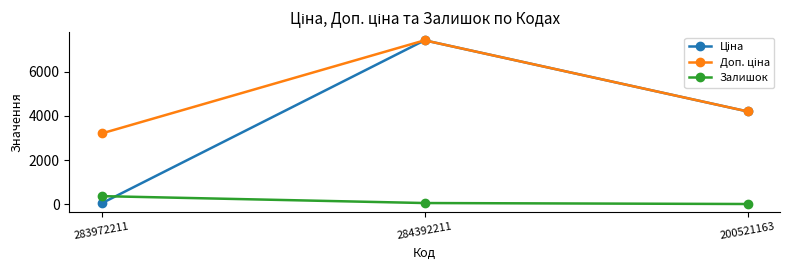

What is the value of the Залишок point at the 1st from the left?

360.0